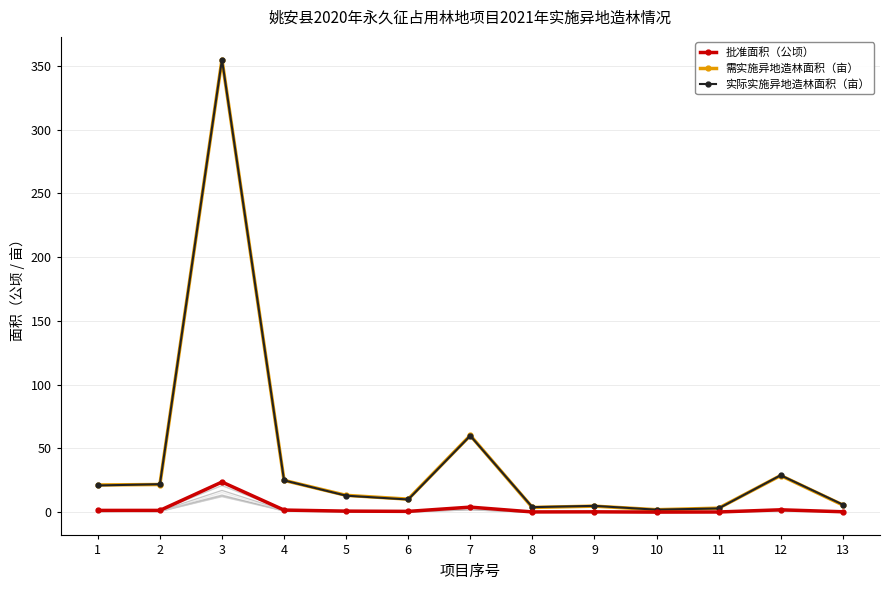

What is the approximate value of 需实施异地造林面积（亩） at 9?

4.8